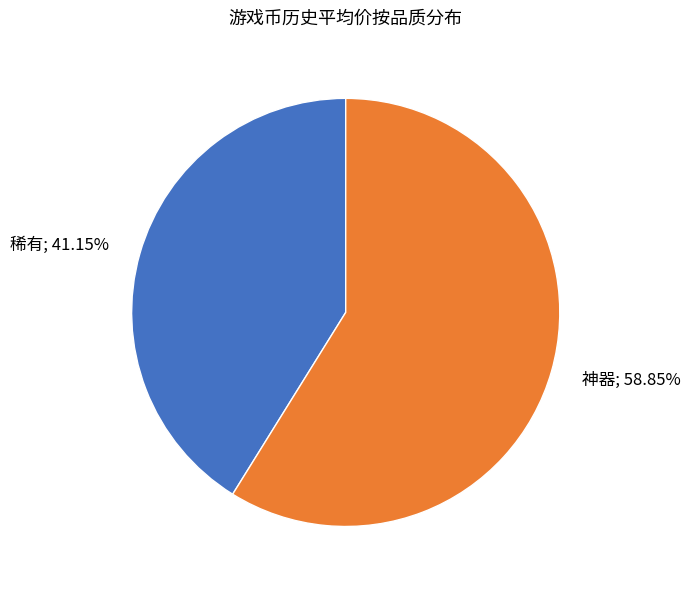

Rank the categories by value from highest to lowest.

神器; 58.85%, 稀有; 41.15%